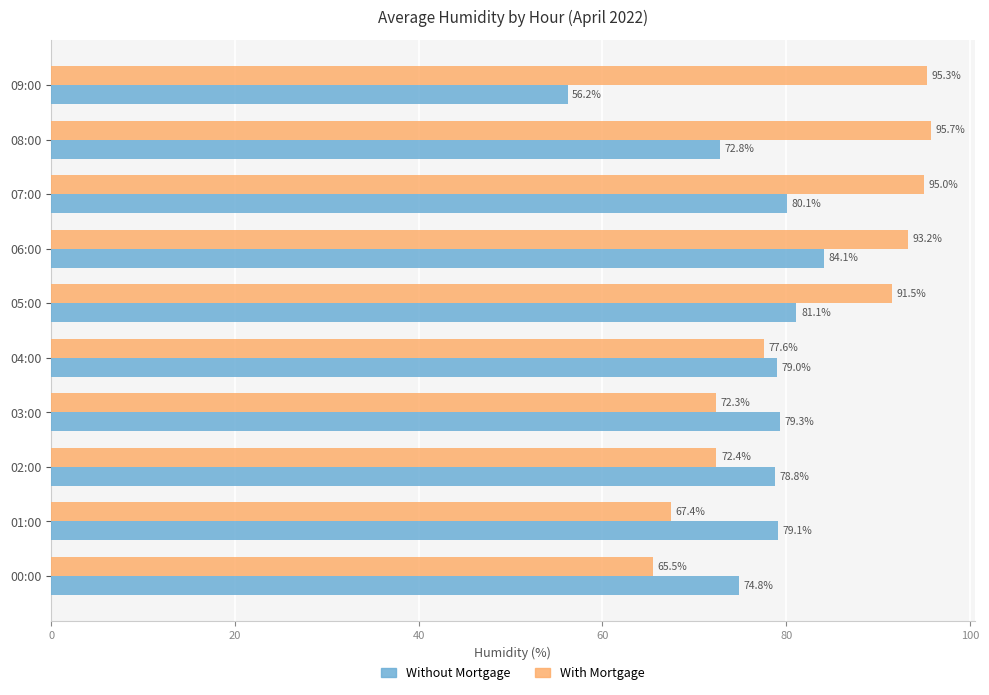

Is the value of Without Mortgage at 09:00 greater than the value of With Mortgage at 06:00?

No